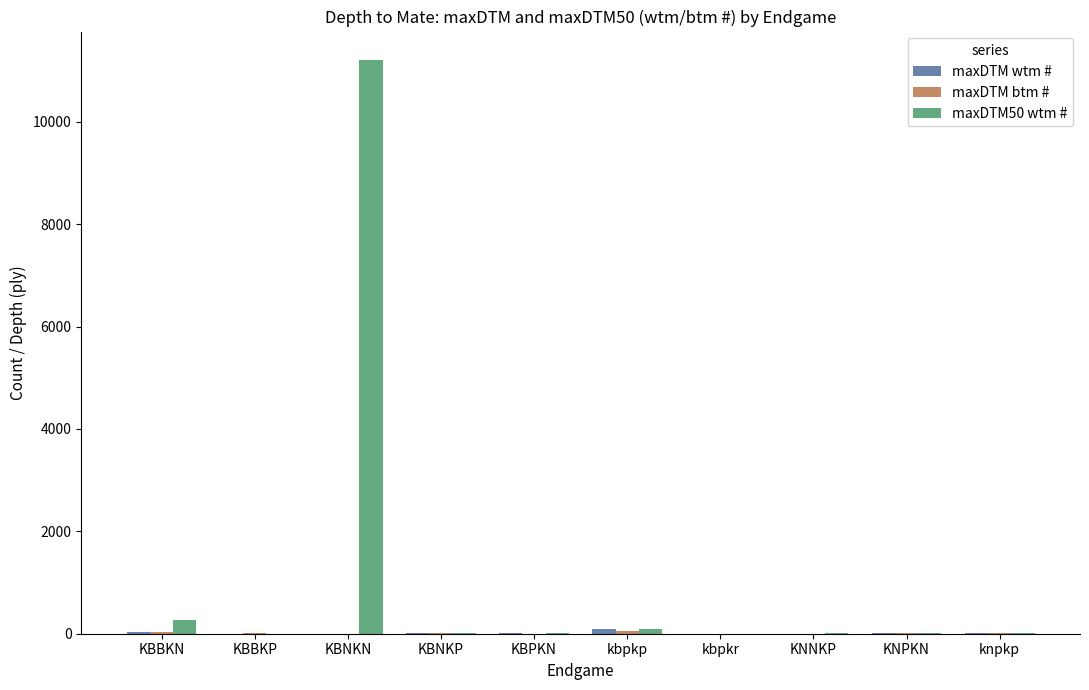

Are the bars grouped side by side (vs. stacked)?

Yes